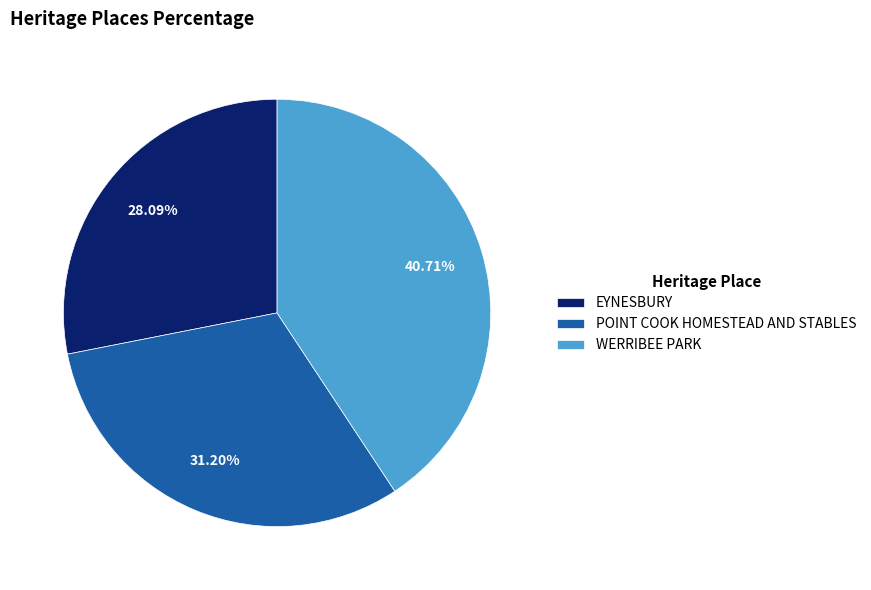

To the nearest percent, what is the combined percentage of EYNESBURY and POINT COOK HOMESTEAD AND STABLES?

59%